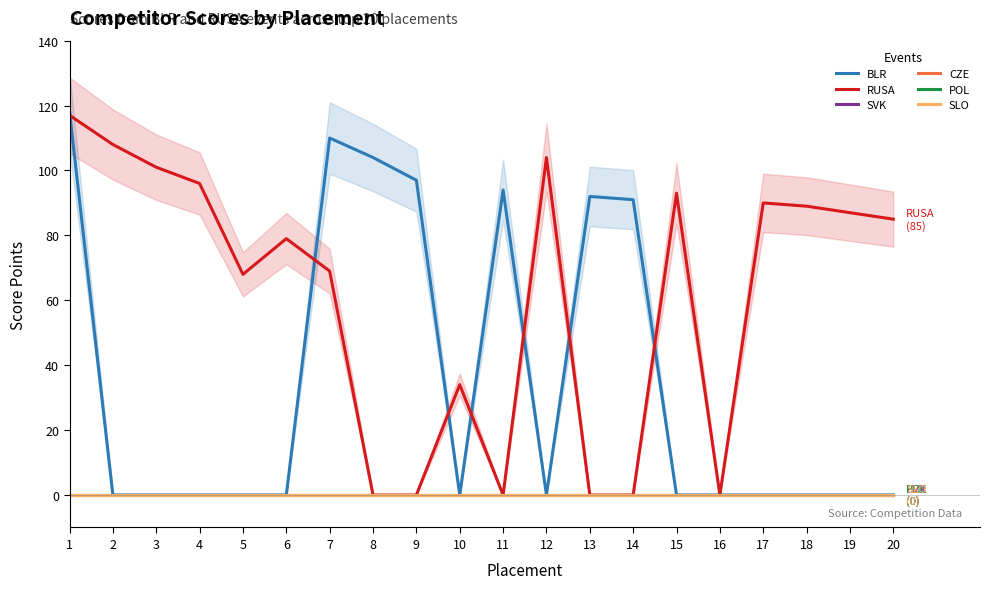

Which series has the widest spread of values?

BLR